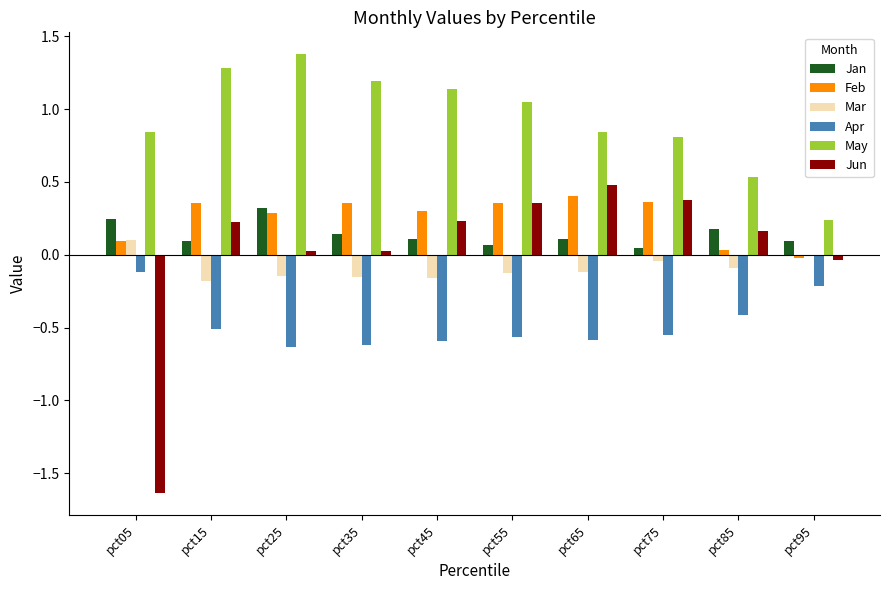

Is the value of Jun at pct15 greater than the value of May at pct65?

No